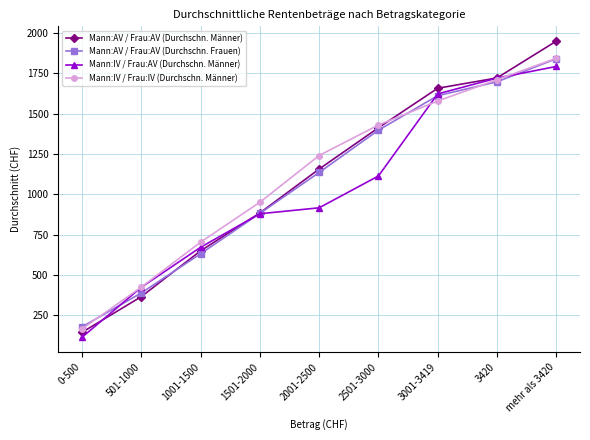

Is the value of Mann:IV / Frau:AV (Durchschn. Männer) at 0-500 greater than the value of Mann:AV / Frau:AV (Durchschn. Männer) at 3001-3419?

No